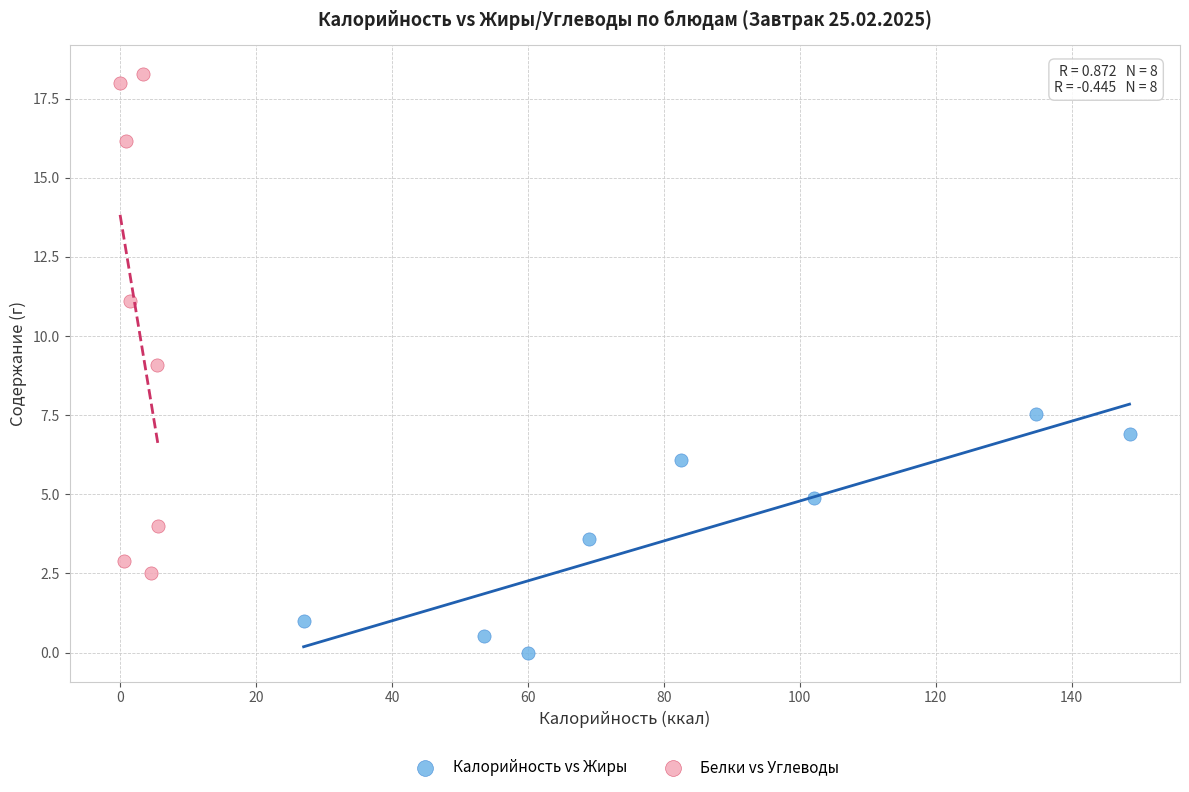

What are all the series names shown in the legend?

Калорийность vs Жиры, Белки vs Углеводы